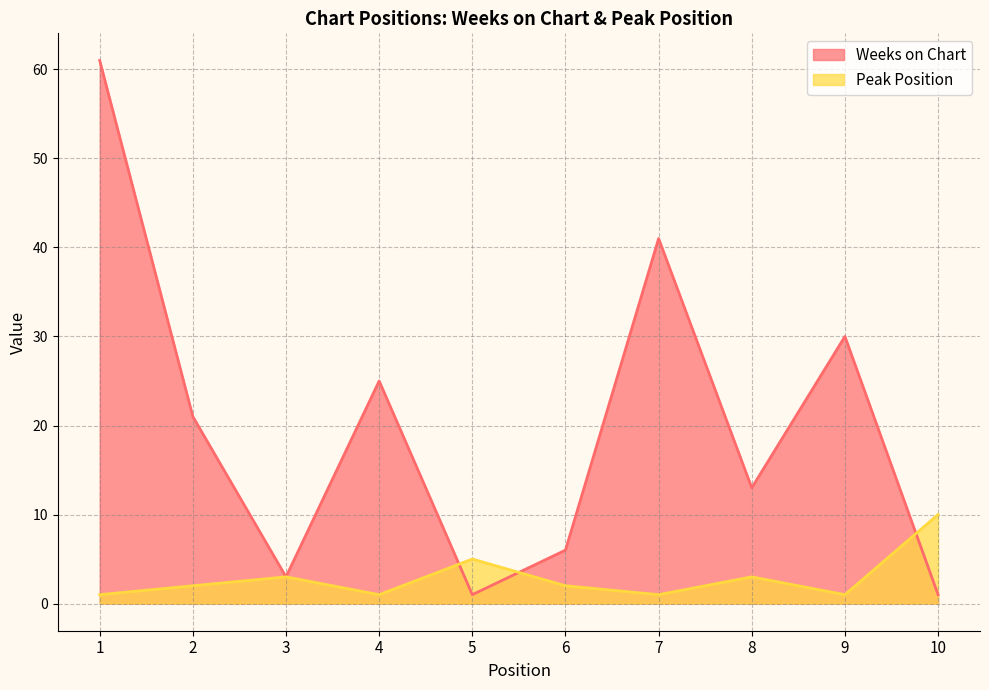

What is the approximate value of Peak Position at 3?

3